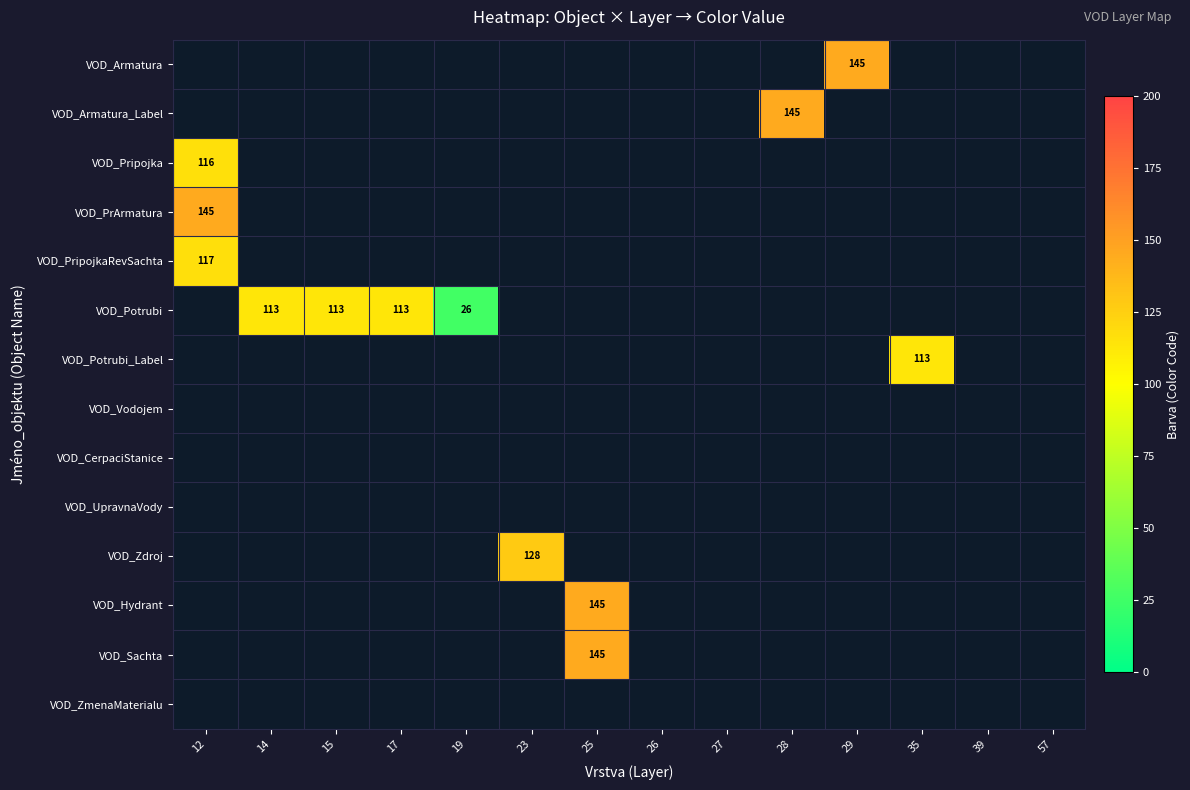

True or false: VOD_PripojkaRevSachta has a value of 117 at 12.

True